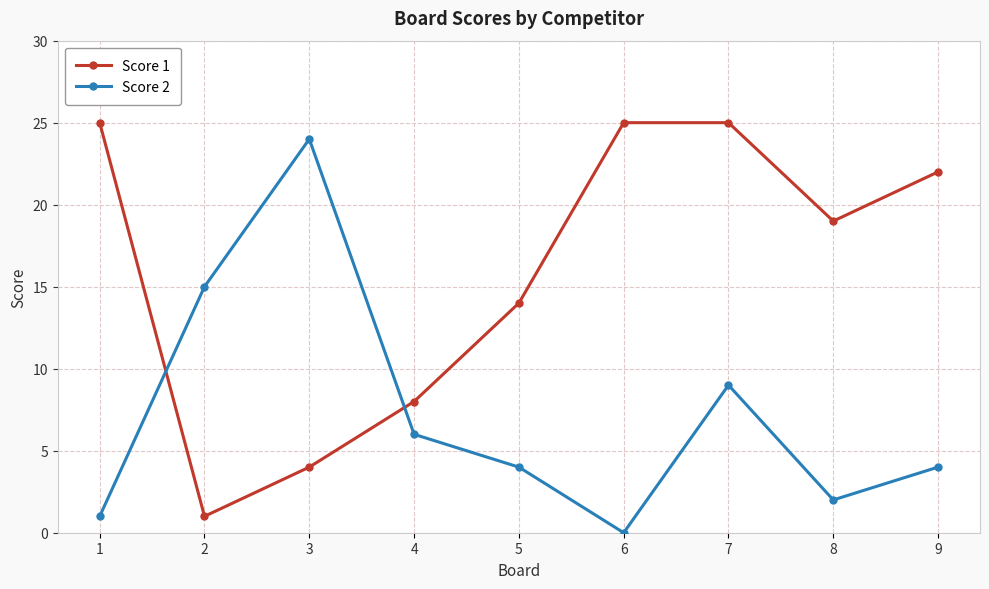

At which category does Score 2 reach its first local valley?

6